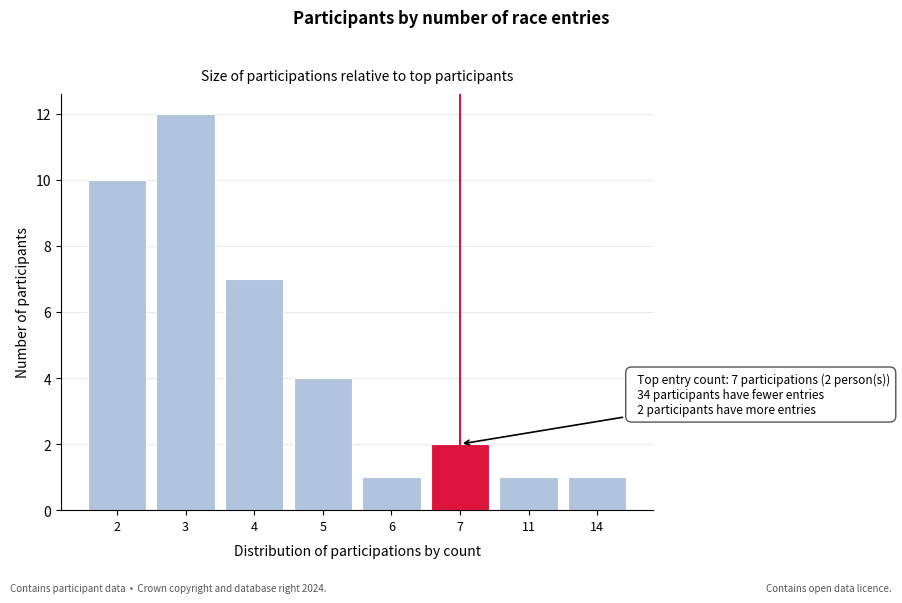

Reading left to right, transcribe all the data shown in this chart.

10	12	7	4	1	2	1	1